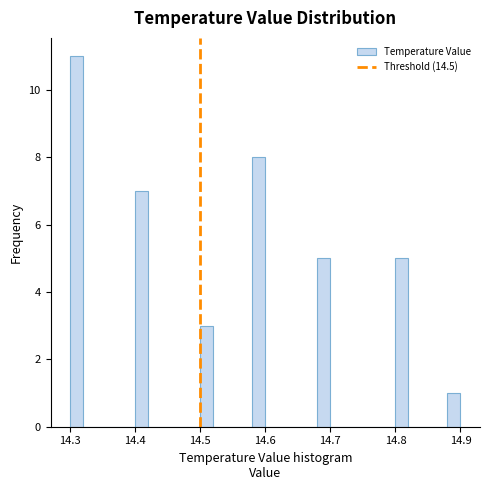

Around what value on the x-axis is the tallest bar? Give the approximate position of its centre, as read against the axis.

14.31